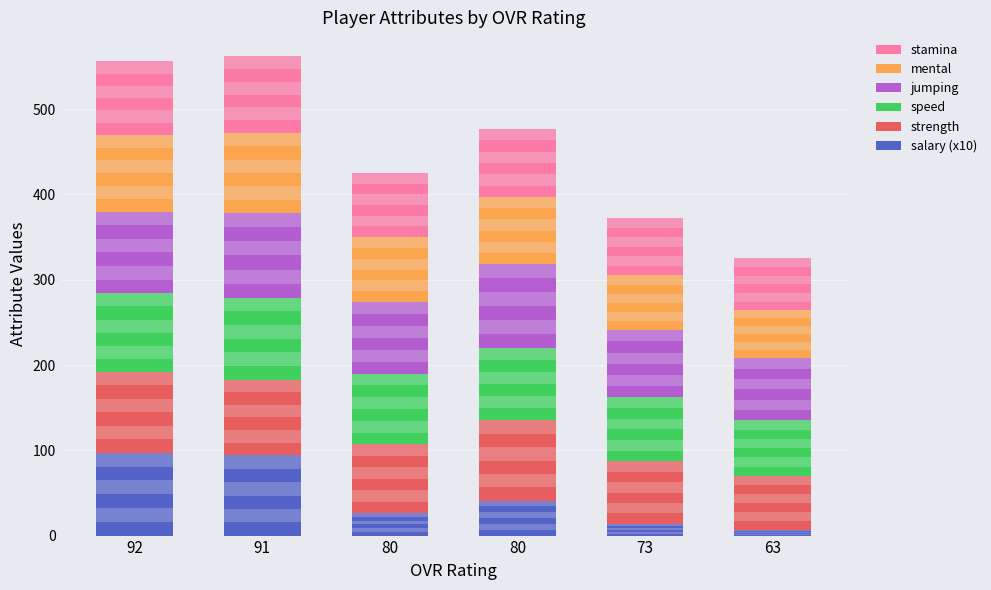

Which category has the lowest value in the speed series?

63